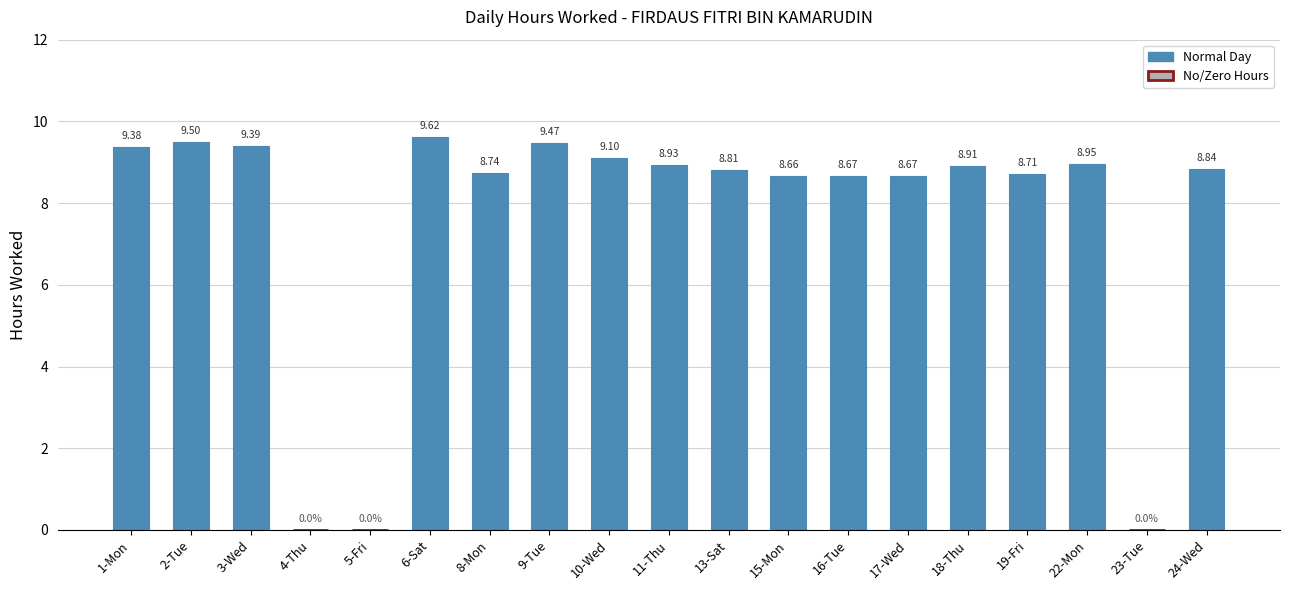

Which has a higher value, 6-Sat or 13-Sat?

6-Sat